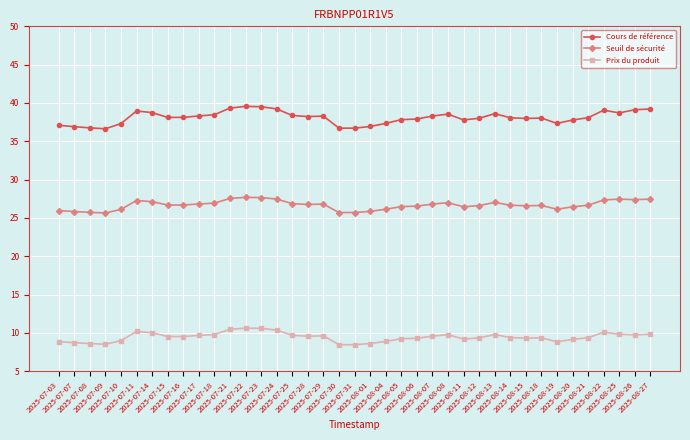

Count the number of data series in this chart.

3